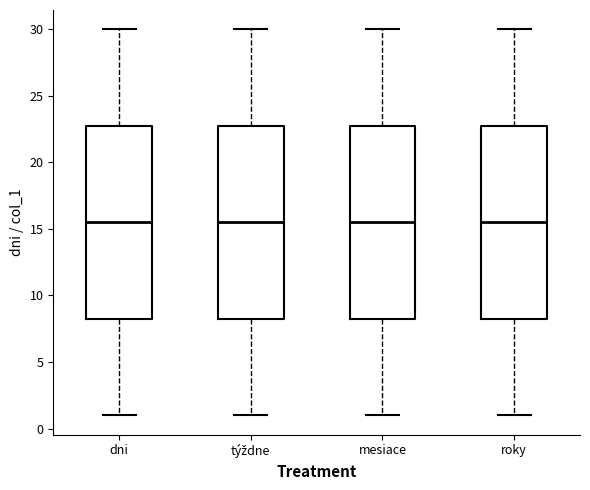

Reading left to right, read every box against the y-axis: the position of its median line, the range the box covers, and the ends of its whiskers. The values are not printed on the chart, so give them approximately, as read against the axis.

dni: median 15.5, box 8.5 to 23.0, whiskers 1.0 to 30.0
týždne: median 15.5, box 8.5 to 23.0, whiskers 1.0 to 30.0
mesiace: median 15.5, box 8.5 to 23.0, whiskers 1.0 to 30.0
roky: median 15.5, box 8.5 to 23.0, whiskers 1.0 to 30.0